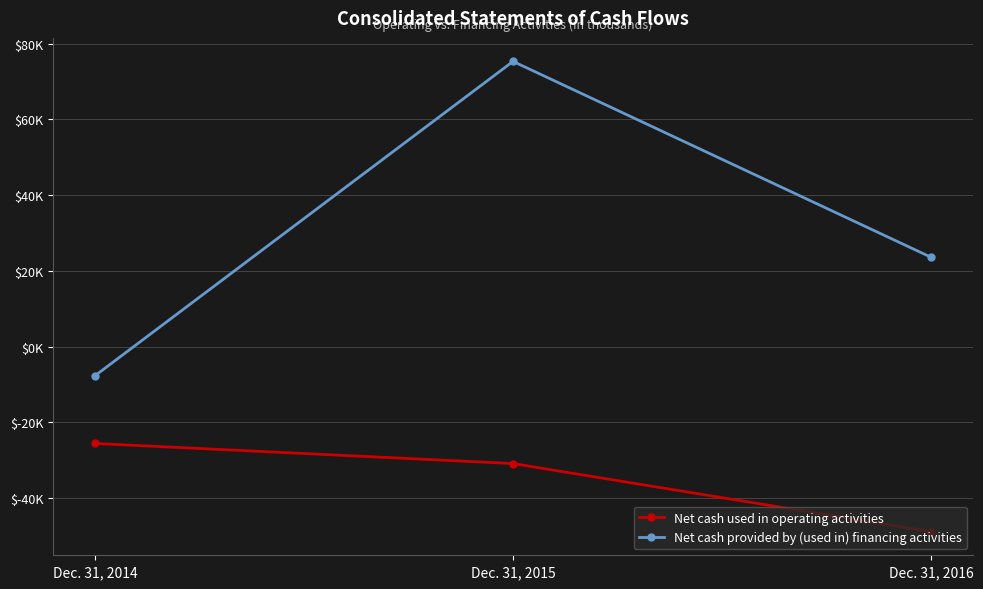

Which series has the largest total across all categories?

Net cash provided by (used in) financing activities